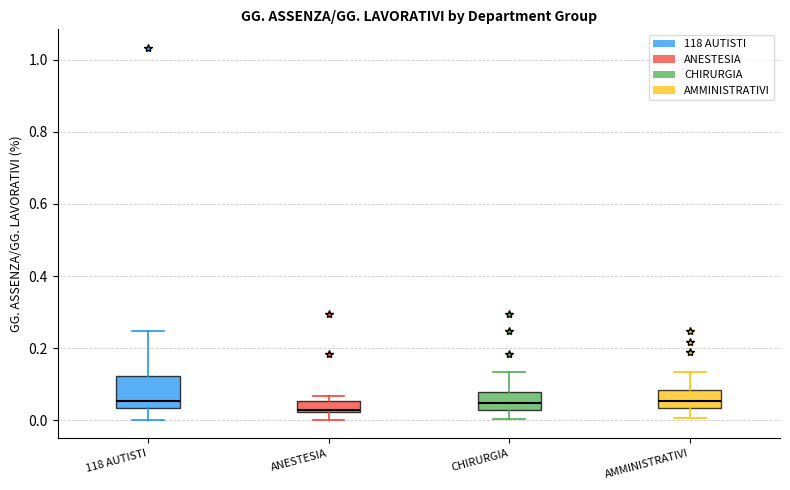

Where does the median line of the box for AMMINISTRATIVI sit on the y-axis? The values are not printed on the chart, so give them approximately, as read against the axis.

0.06